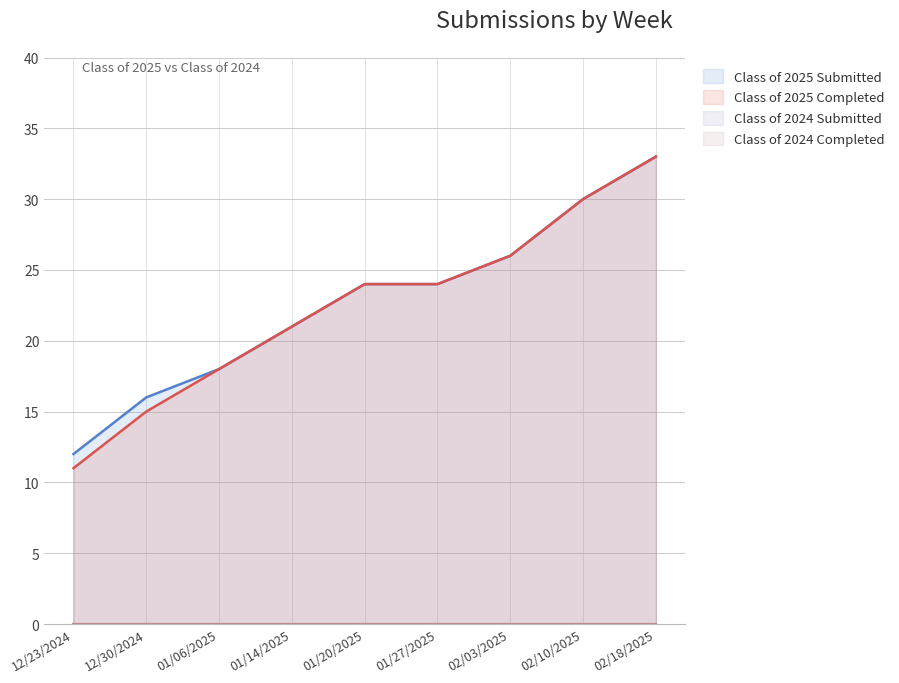

Which series has the largest total across all categories?

Class of 2025 Submitted